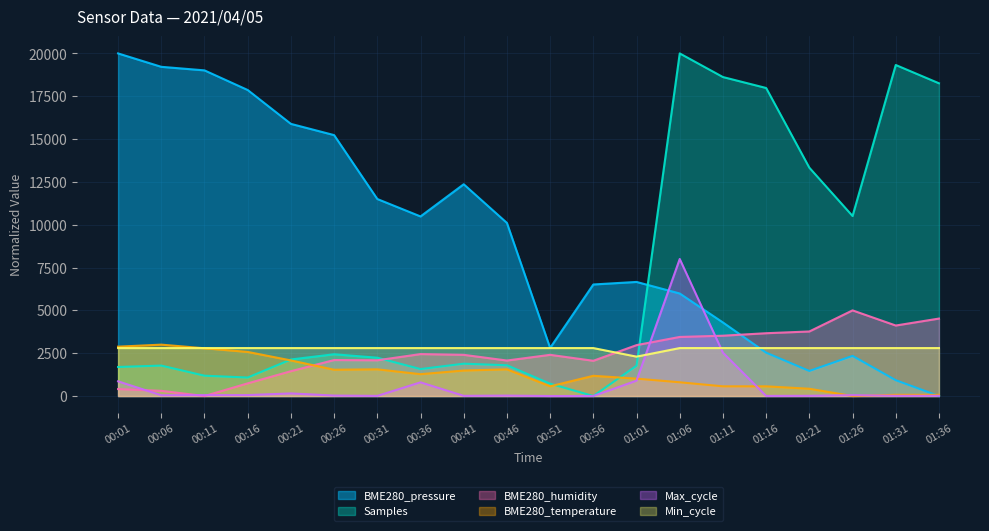

After their last crossing, which series has the higher values: Min_cycle or Max_cycle?

Min_cycle